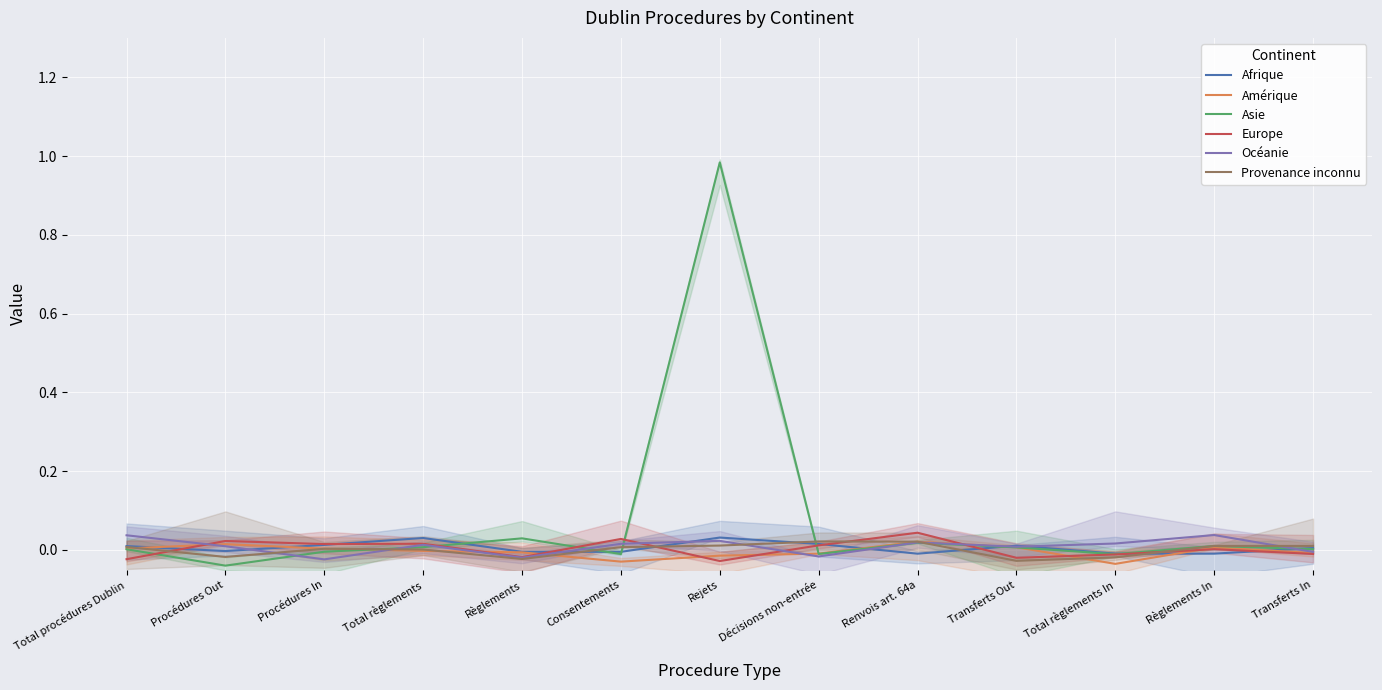

True or false: Asie has more than 0 points higher than both neighbors.

True